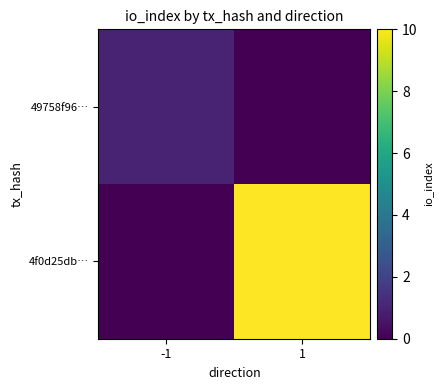

Which category has the highest value across all series?

1